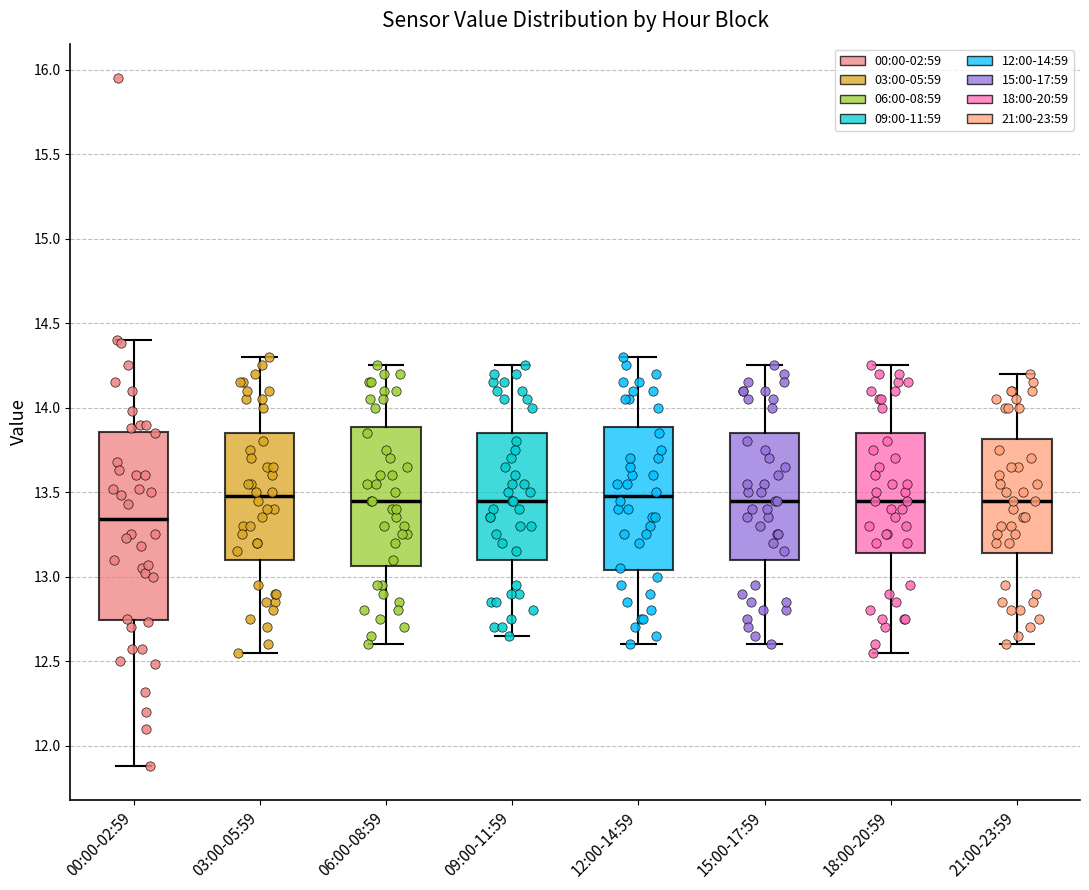

Reading left to right, read every box against the y-axis: the position of its median line, the range the box covers, and the ends of its whiskers. The values are not printed on the chart, so give them approximately, as read against the axis.

00:00-02:59: median 13.35, box 12.75 to 13.85, whiskers 11.90 to 14.40
03:00-05:59: median 13.50, box 13.10 to 13.85, whiskers 12.55 to 14.30
06:00-08:59: median 13.45, box 13.05 to 13.90, whiskers 12.60 to 14.25
09:00-11:59: median 13.45, box 13.10 to 13.85, whiskers 12.65 to 14.25
12:00-14:59: median 13.50, box 13.05 to 13.90, whiskers 12.60 to 14.30
15:00-17:59: median 13.45, box 13.10 to 13.85, whiskers 12.60 to 14.25
18:00-20:59: median 13.45, box 13.15 to 13.85, whiskers 12.55 to 14.25
21:00-23:59: median 13.45, box 13.15 to 13.80, whiskers 12.60 to 14.20